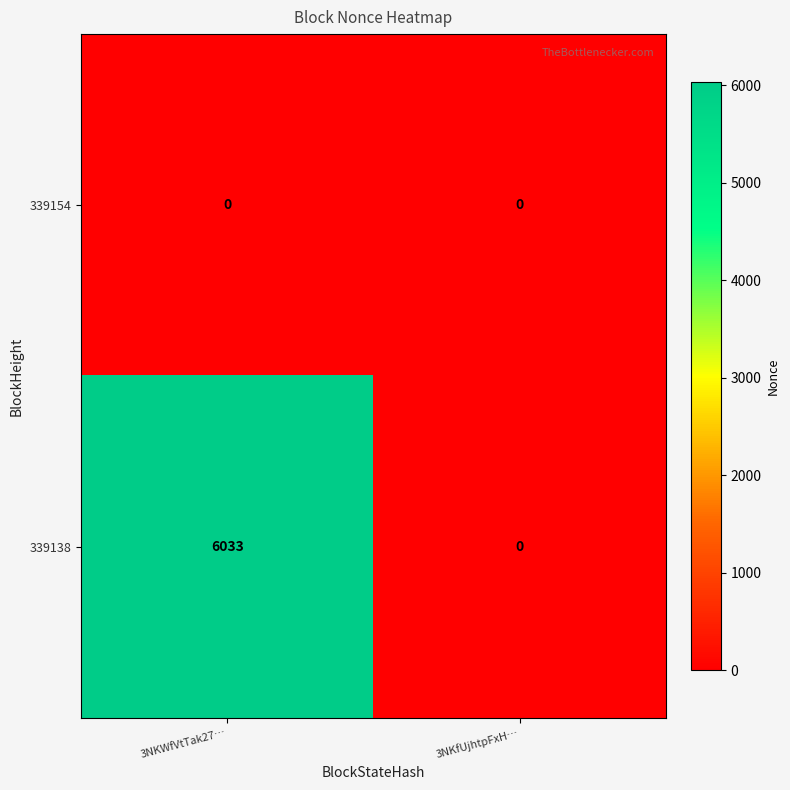

List the series in order of their peak value, highest first.

339138, 339154